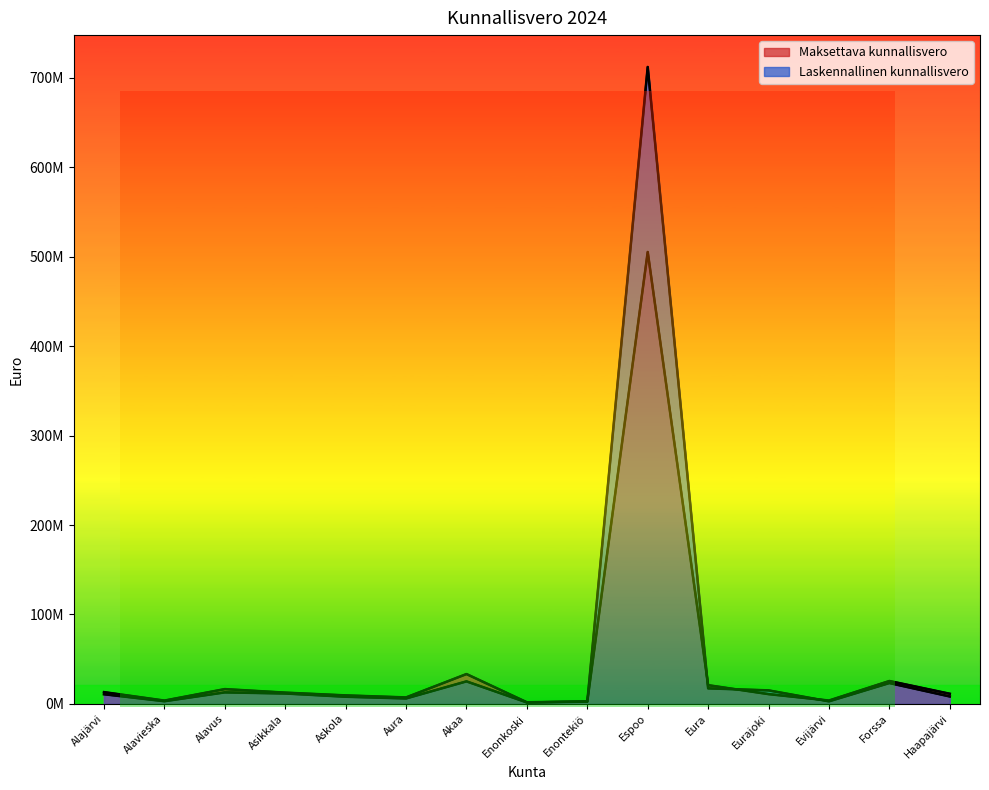

List the series in order of their peak value, lowest first.

Maksettava kunnallisvero, Laskennallinen kunnallisvero